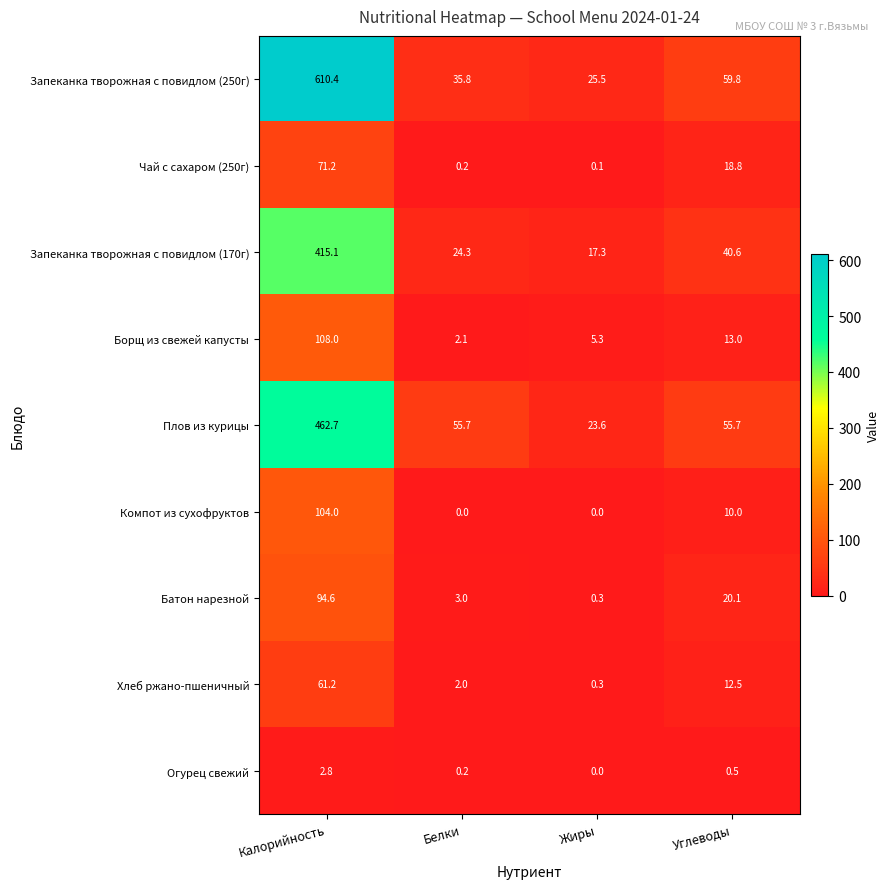

What is the average value of the Плов из курицы series?

149.4